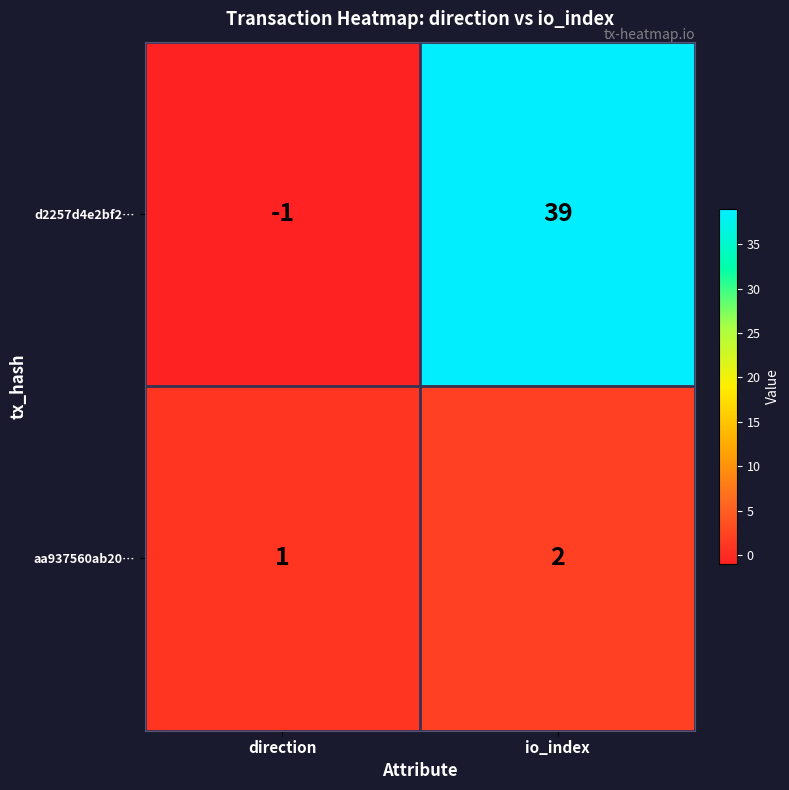

What is the difference between the d2257d4e2bf2… values at direction and io_index?

40